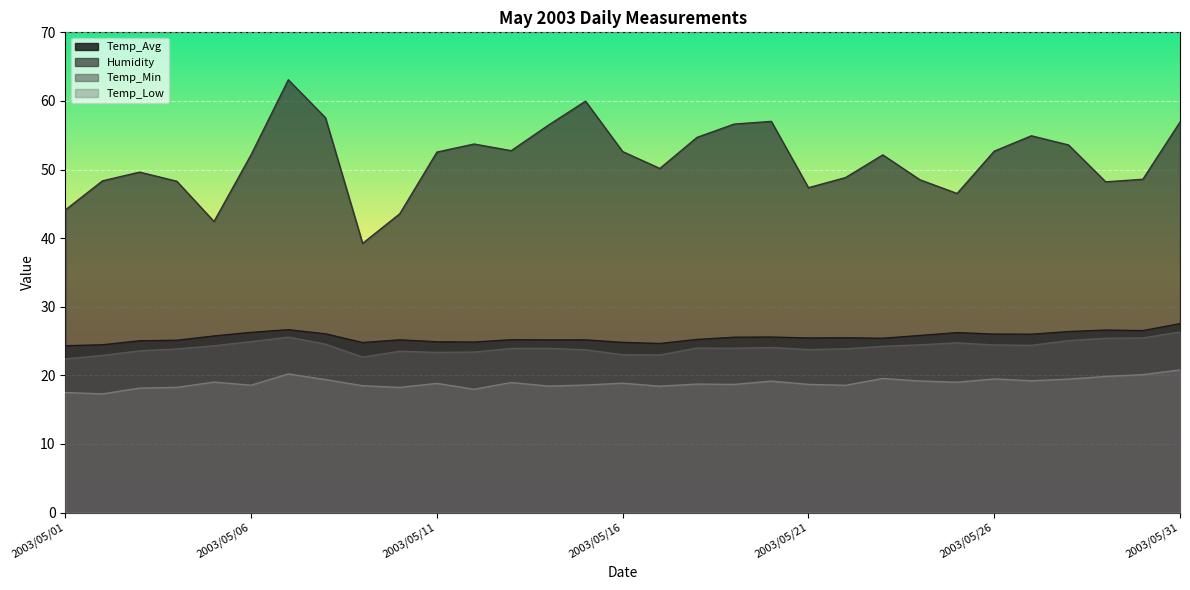

Between 2003/05/21 and 2003/05/11, which is larger?

2003/05/21